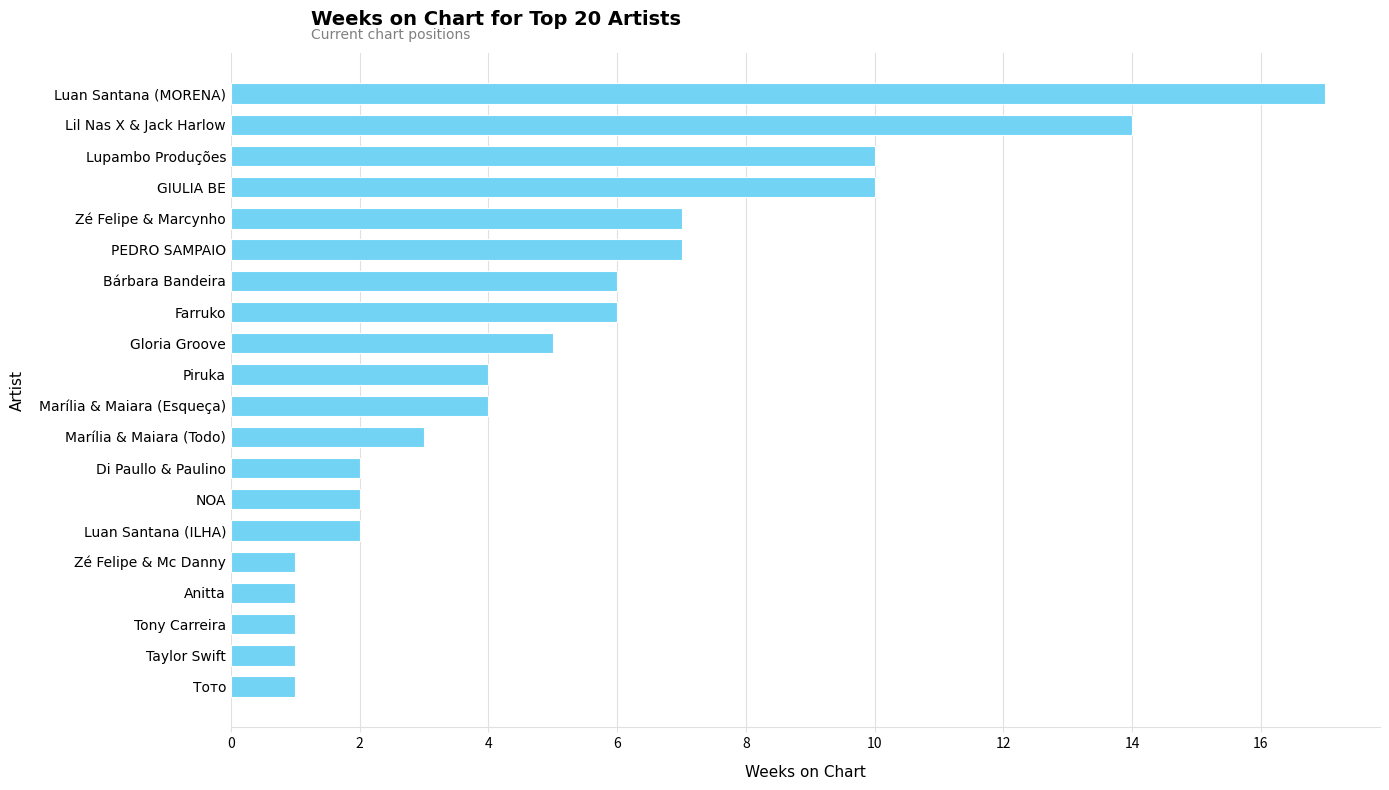

How many bars are there in total?

20